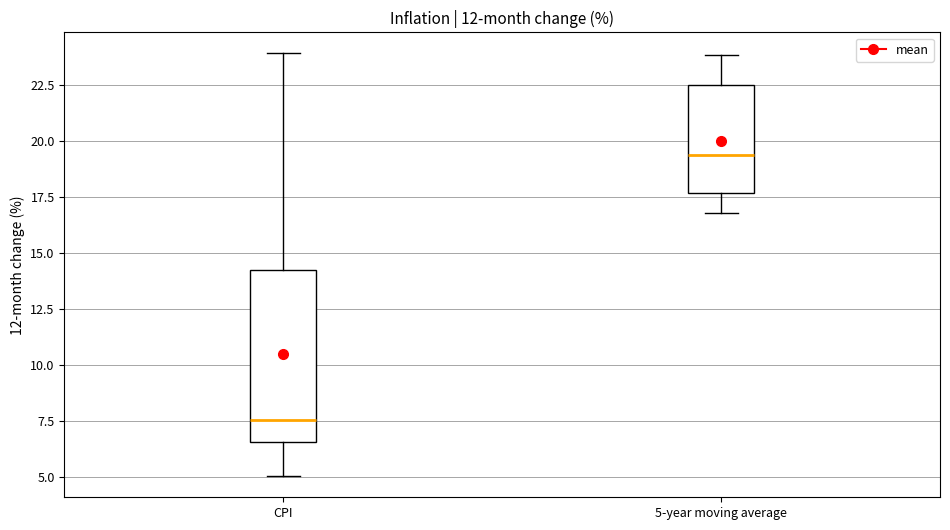

Which box has the highest median line?

5-year moving average